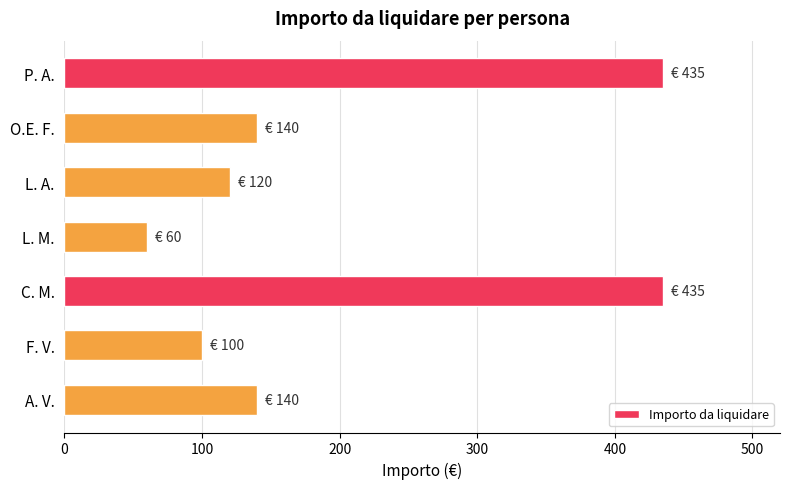

What is the change in value from O.E. F. to L. M.?

-80